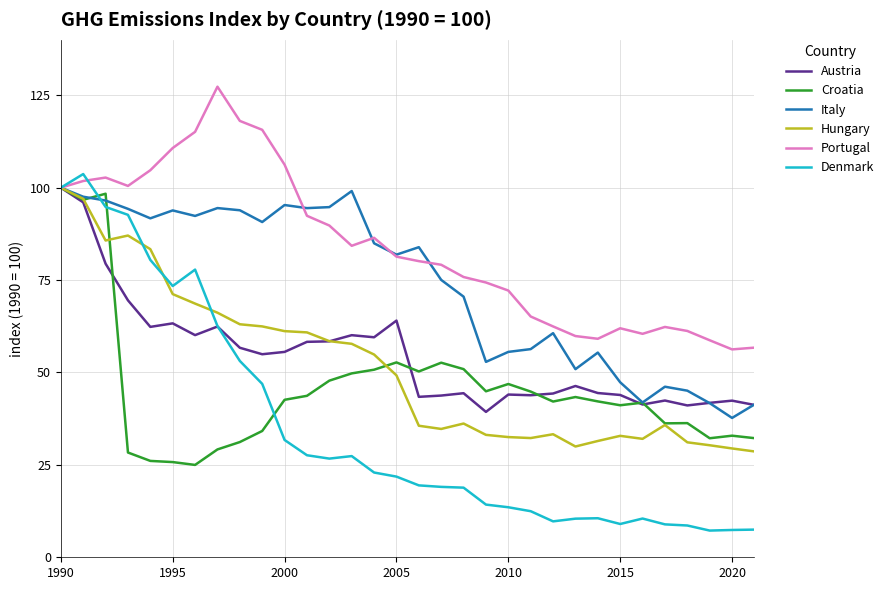

Is this an area chart (filled region under the line)?

No